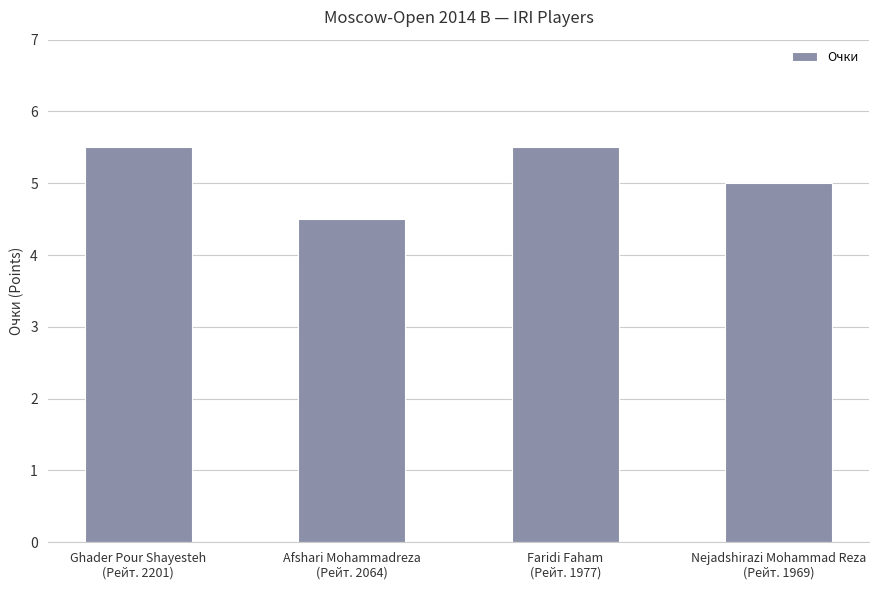

What is the value of the 4th bar from the left?

5.0